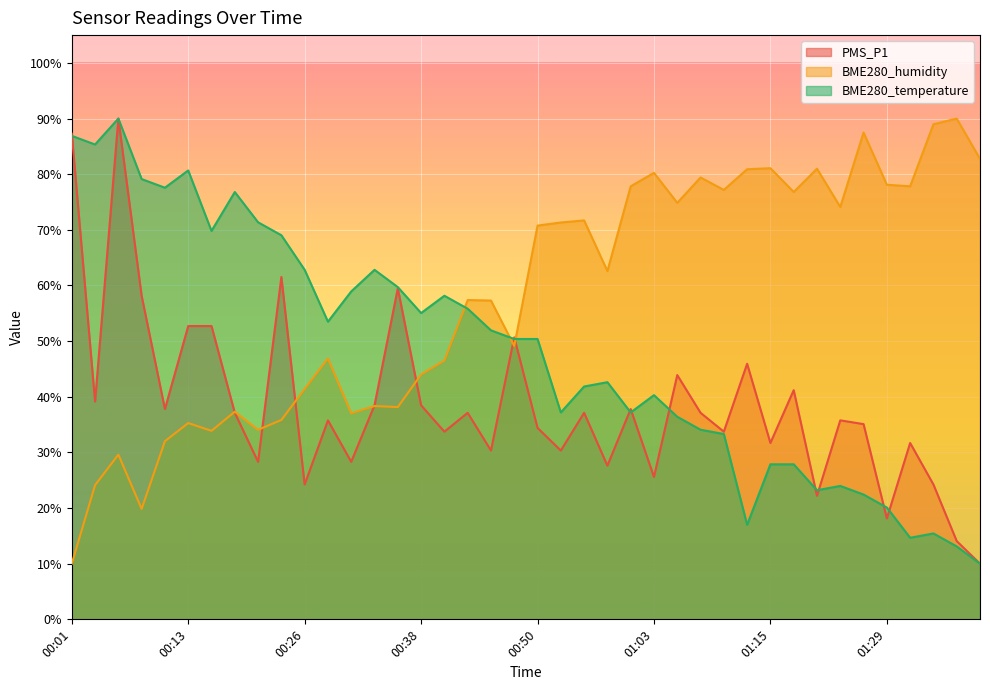

How many intersections are there between BME280_temperature and PMS_P1?

10